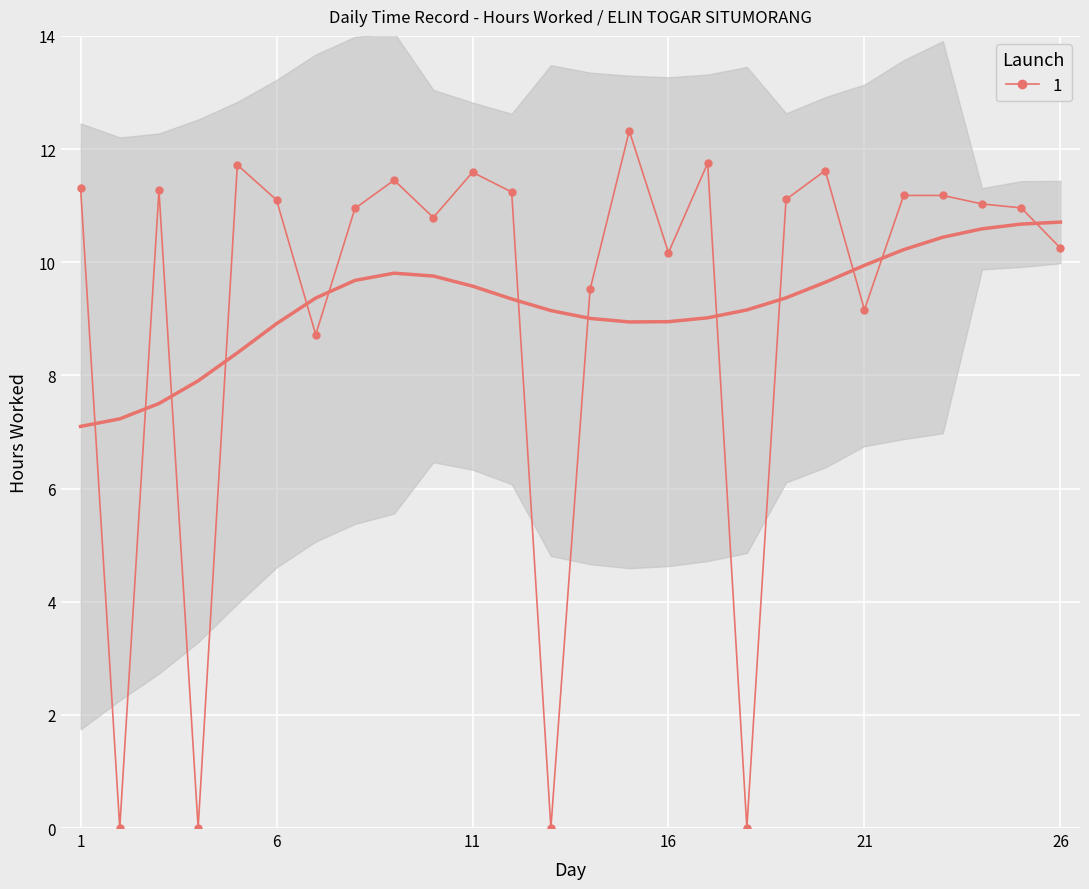

True or false: the data shows 6.7 at 16.

False